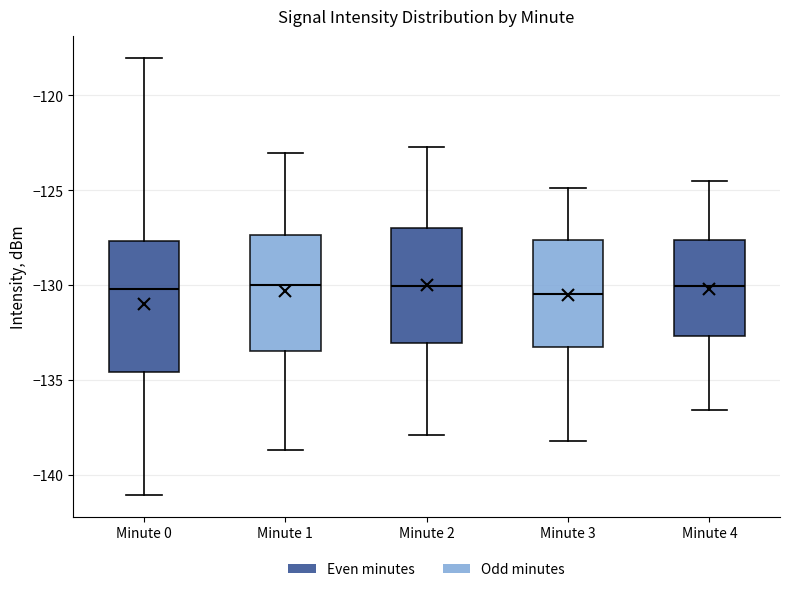

Reading left to right, transcribe this box plot: for each box, give where its median line is, the range the box spans, and where its two whiskers end, as read against the y-axis. The values are not printed on the chart, so give them approximately, as read against the axis.

Minute 0: median -130.0, box -134.5 to -127.5, whiskers -141.0 to -118.0
Minute 1: median -130.0, box -133.5 to -127.5, whiskers -138.5 to -123.0
Minute 2: median -130.0, box -133.0 to -127.0, whiskers -138.0 to -122.5
Minute 3: median -130.5, box -133.5 to -127.5, whiskers -138.0 to -125.0
Minute 4: median -130.0, box -132.5 to -127.5, whiskers -136.5 to -124.5